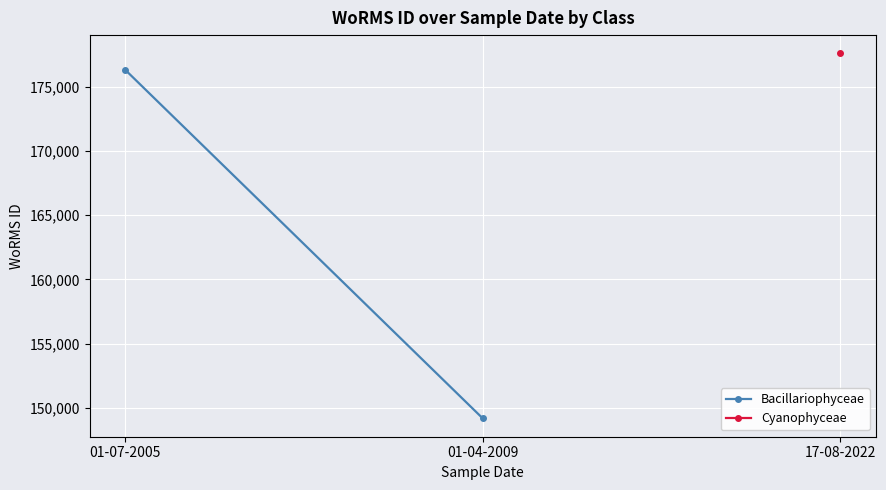

Which label corresponds to the smallest value in the chart?

01-04-2009